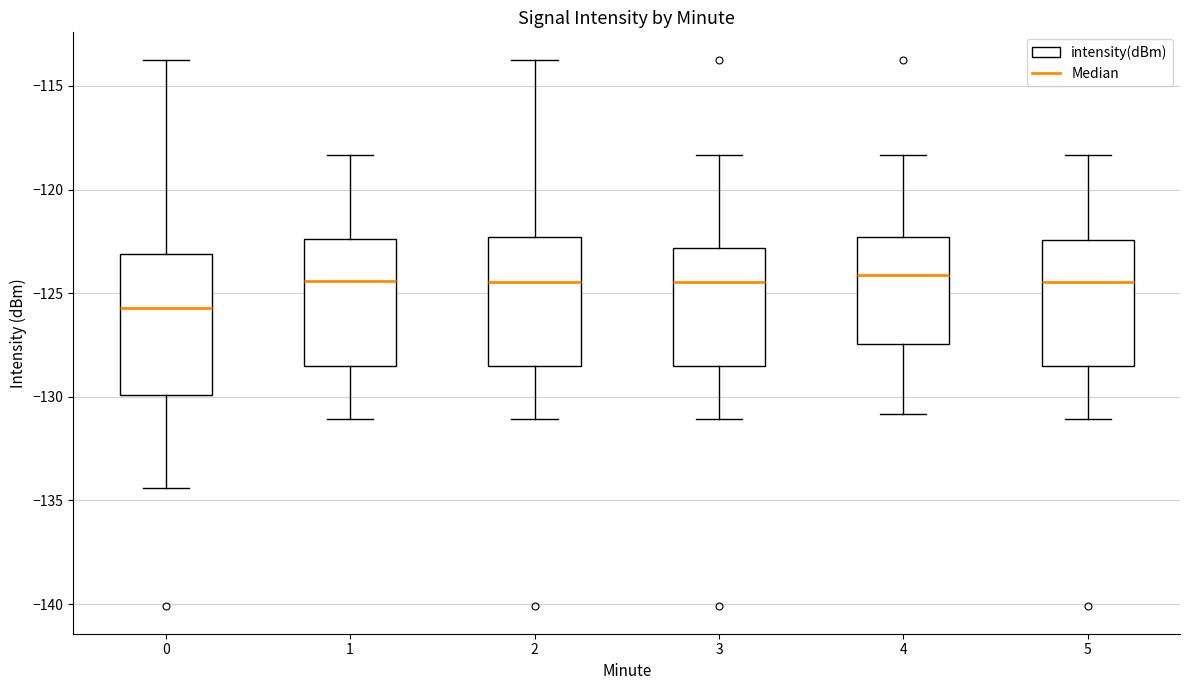

Reading left to right, read every box against the y-axis: the position of its median line, the range the box covers, and the ends of its whiskers. The values are not printed on the chart, so give them approximately, as read against the axis.

0: median -125.5, box -130.0 to -123.0, whiskers -134.5 to -113.5
1: median -124.5, box -128.5 to -122.5, whiskers -131.0 to -118.5
2: median -124.5, box -128.5 to -122.5, whiskers -131.0 to -113.5
3: median -124.5, box -128.5 to -123.0, whiskers -131.0 to -118.5
4: median -124.0, box -127.5 to -122.5, whiskers -131.0 to -118.5
5: median -124.5, box -128.5 to -122.5, whiskers -131.0 to -118.5